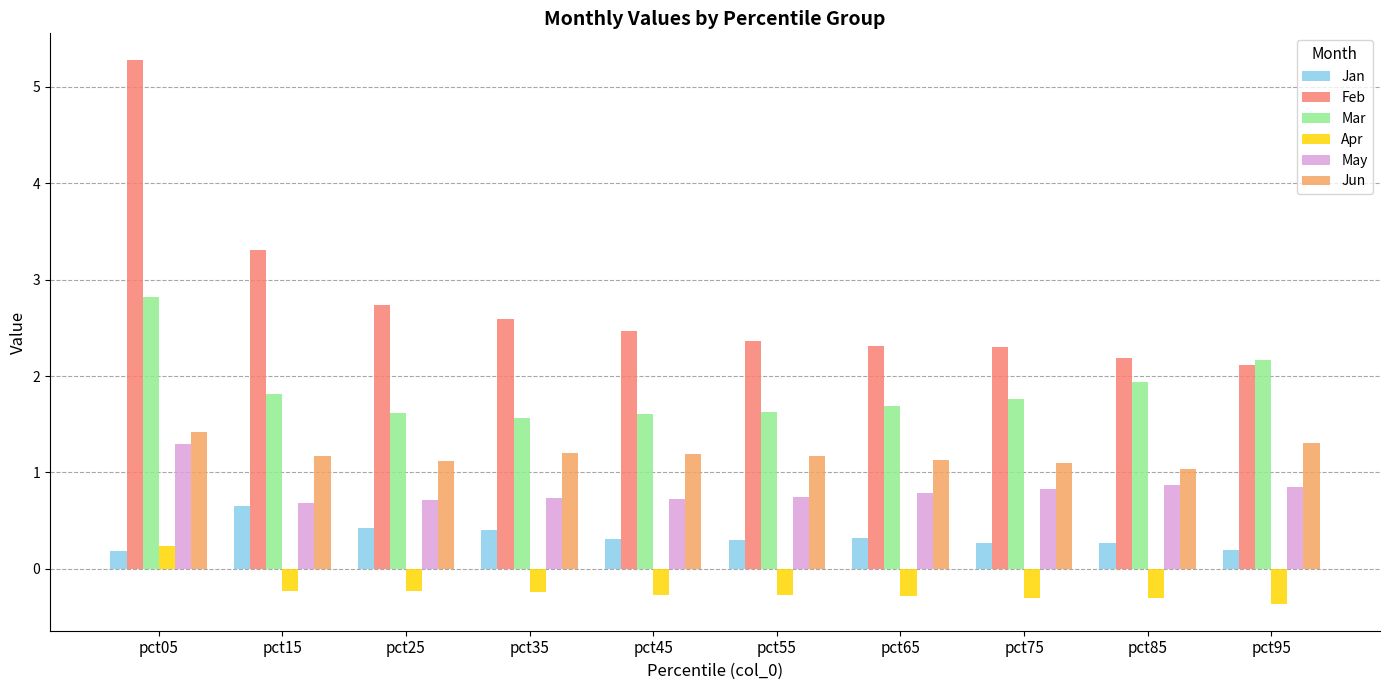

What is the difference between the Jun values at pct45 and pct05?

0.2